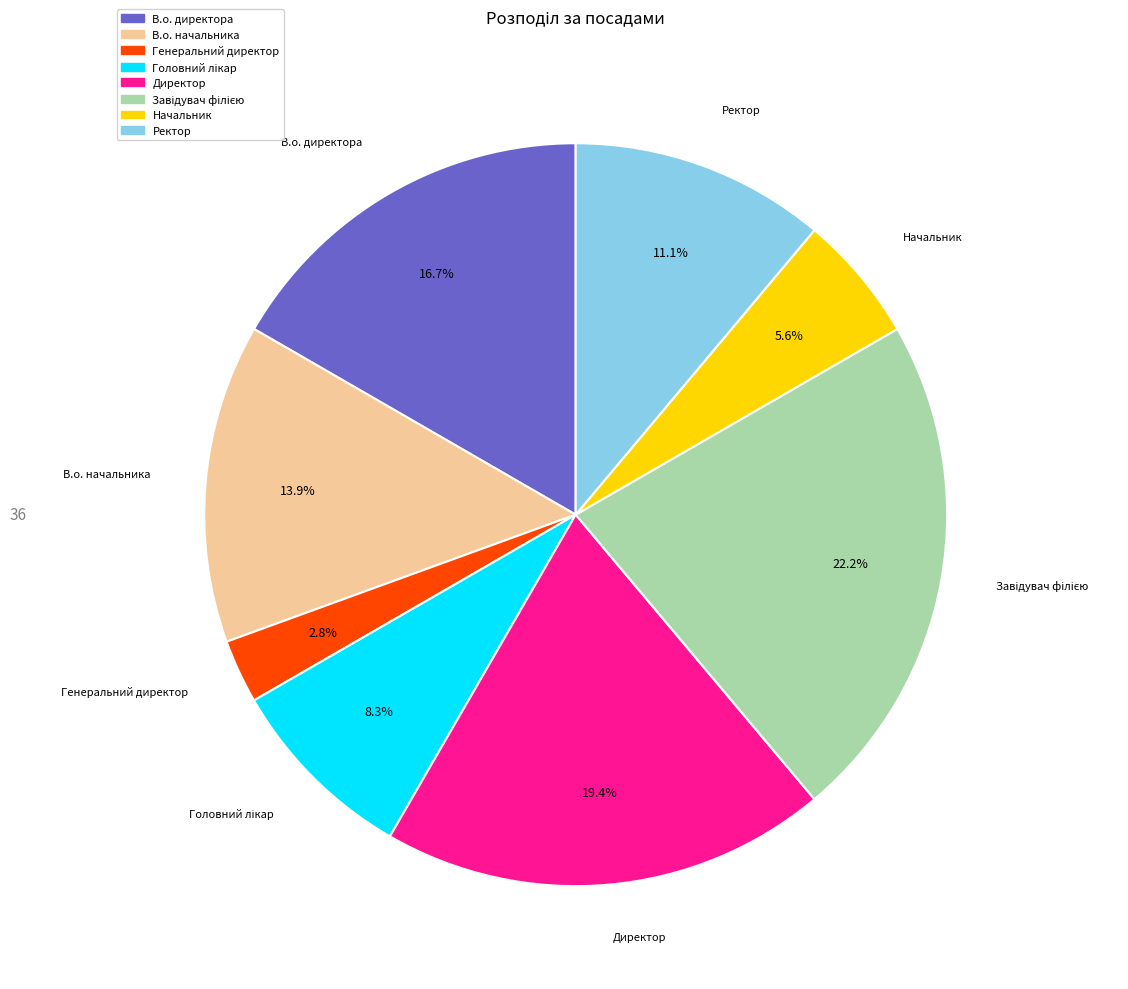

Do Начальник and Генеральний директор together represent more than half of the pie?

No